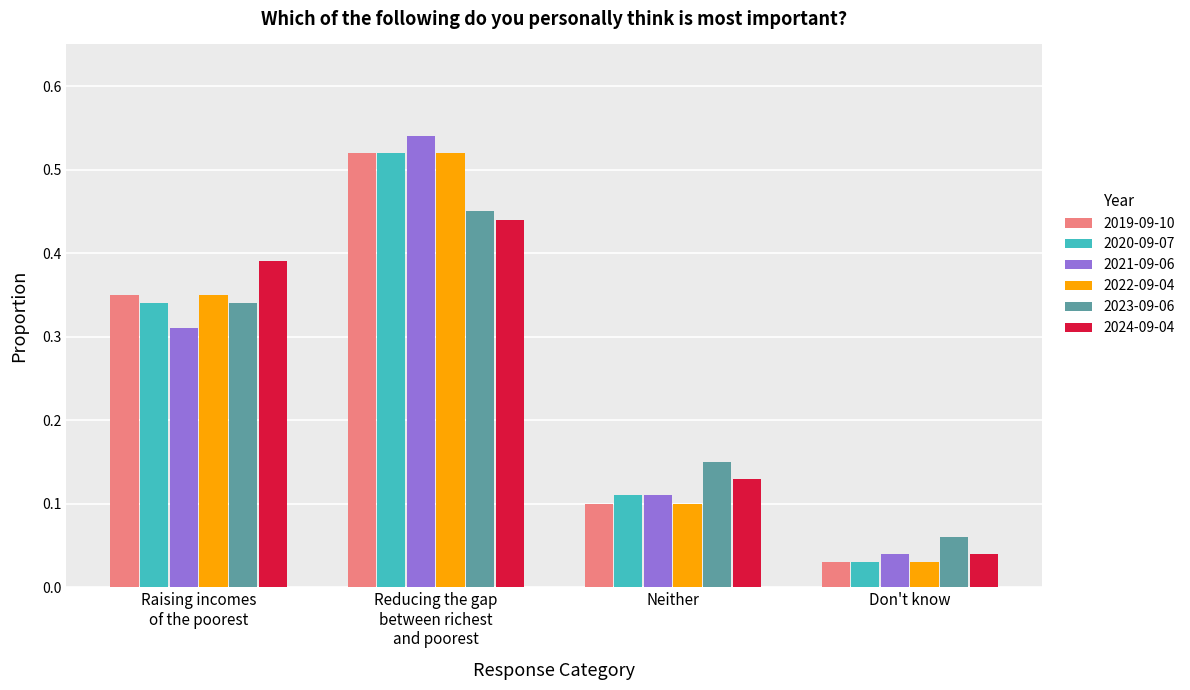

What is the sum of all 2020-09-07 values?

1.0